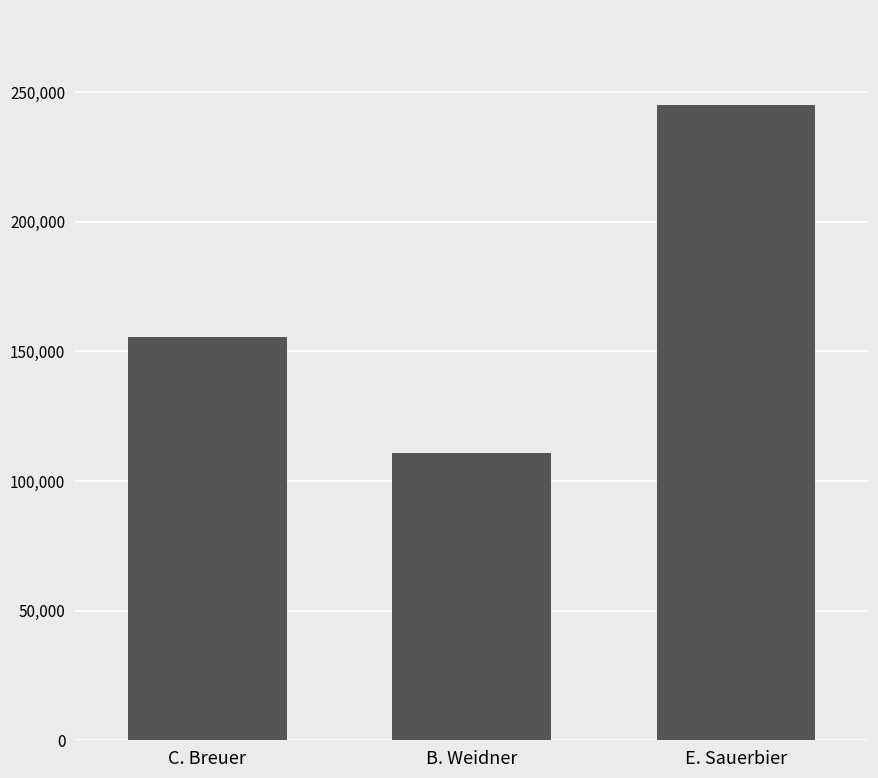

How many values are between 110940 and 244970?

3